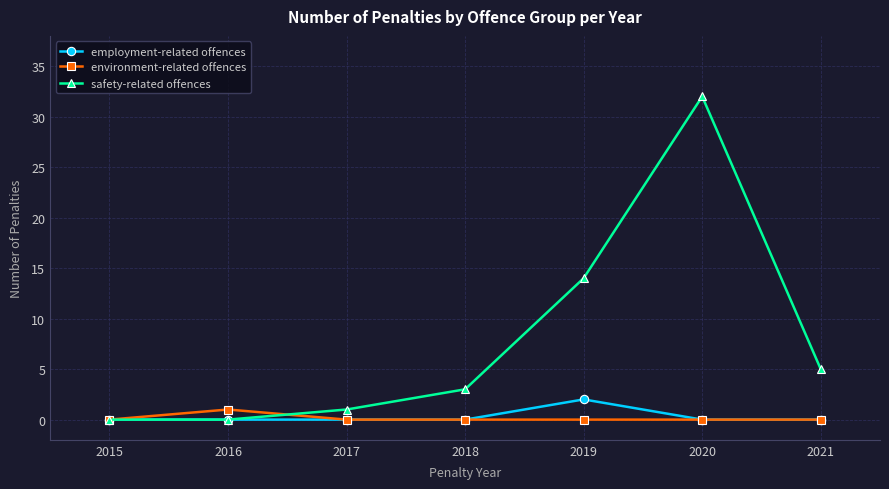

The value of employment-related offences at 2020 is 0. True or false?

True